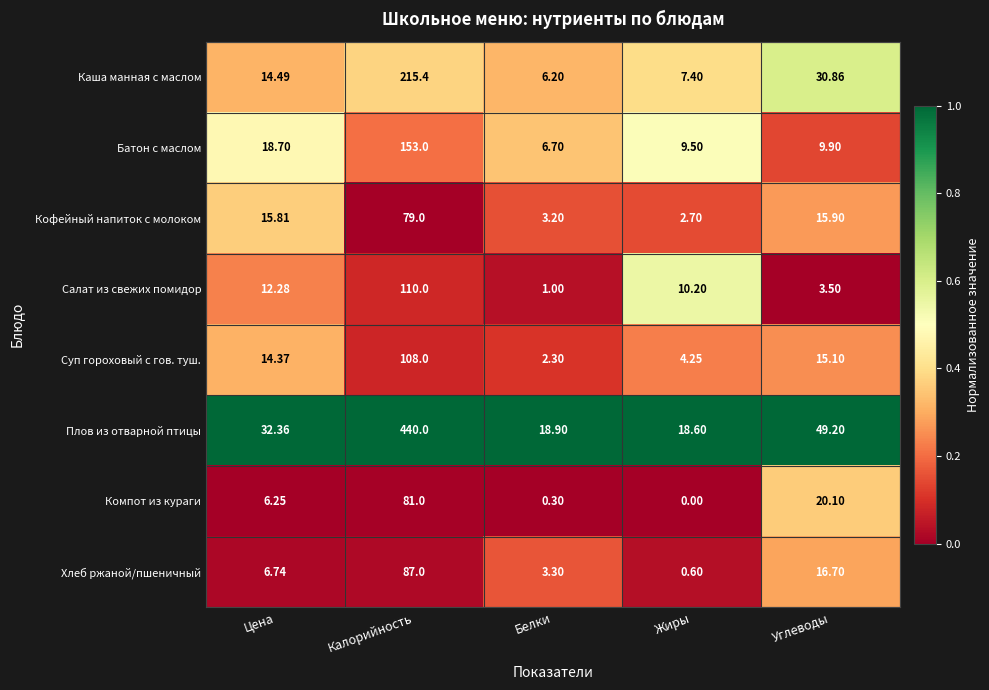

Which series has the largest total across all categories?

Плов из отварной птицы